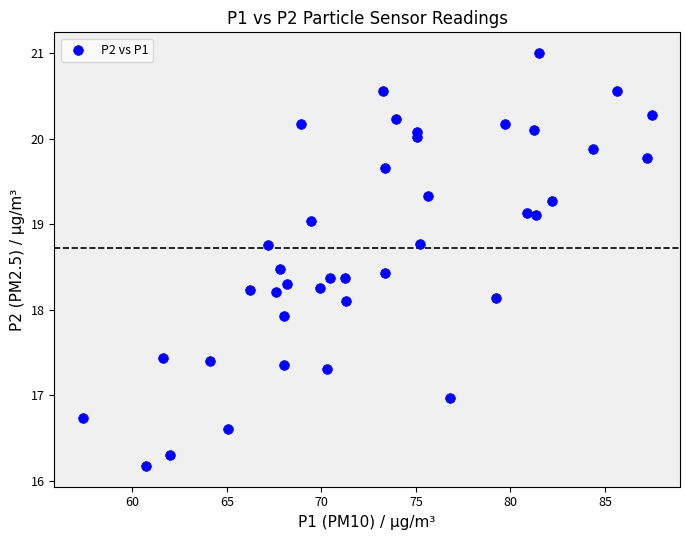

What is the range of Y values (max minus min)?

4.8